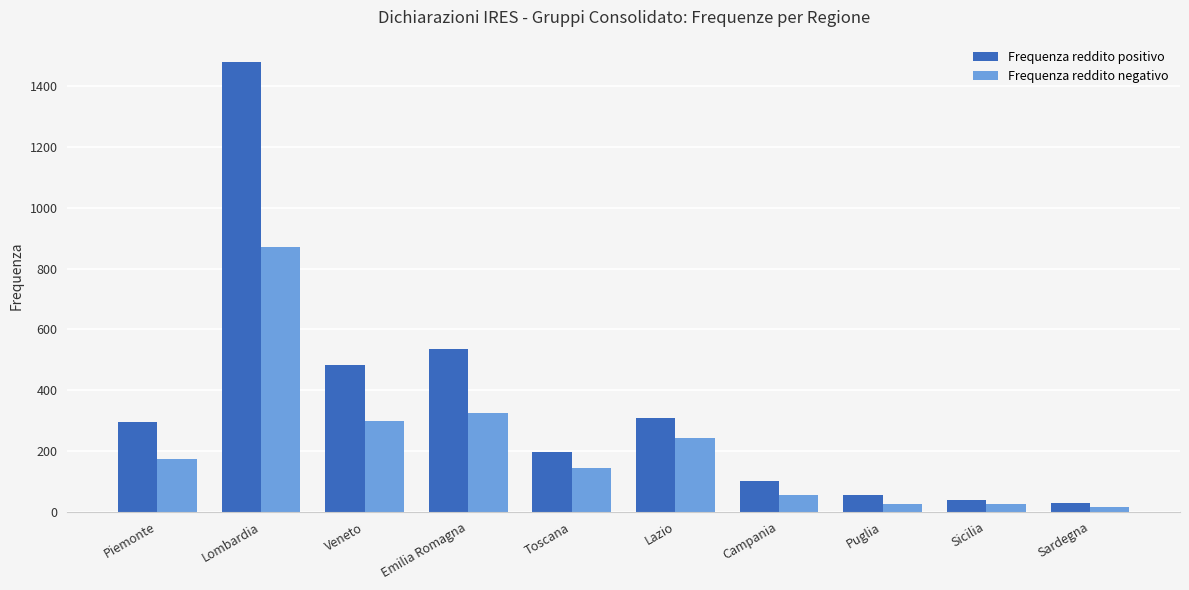

What is the value of the Frequenza reddito negativo bar at the 2nd from the left?

871